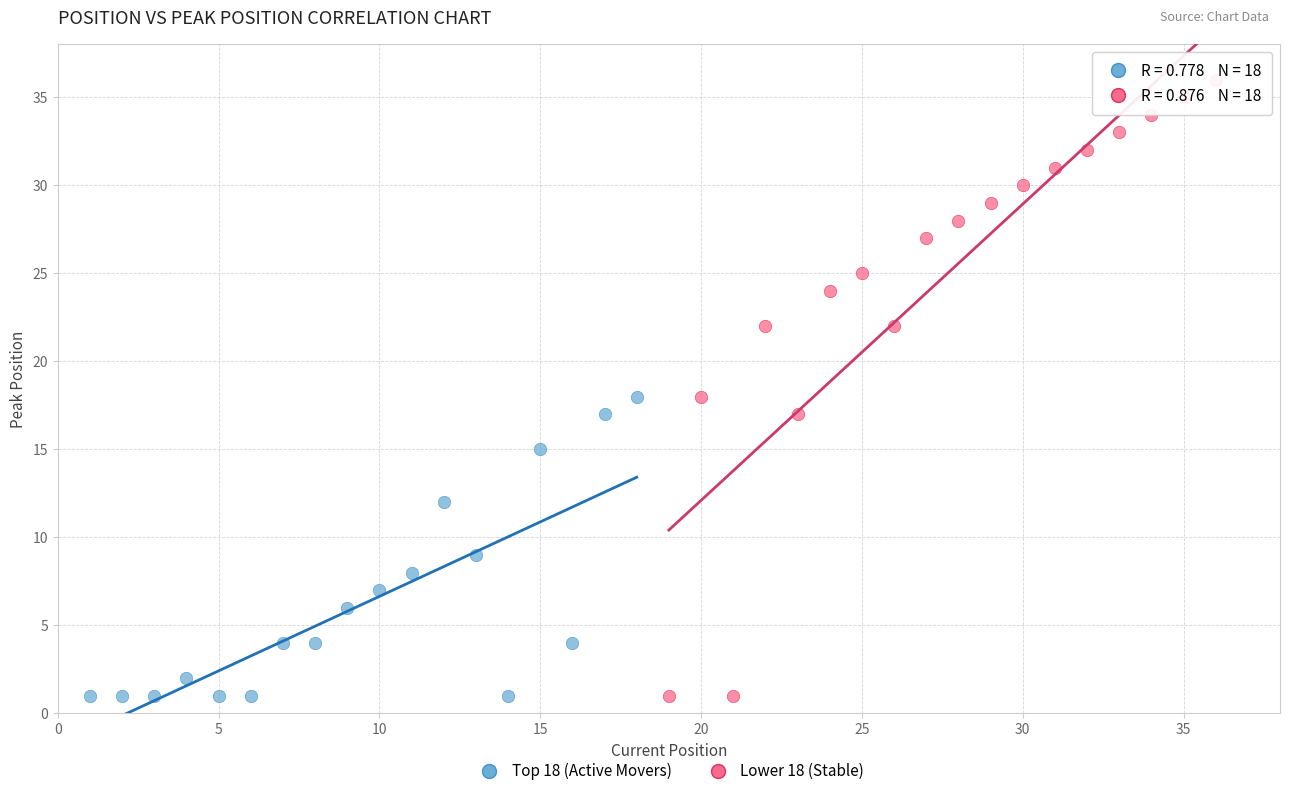

Which series has the widest spread of Y values?

Lower 18 (Stable)